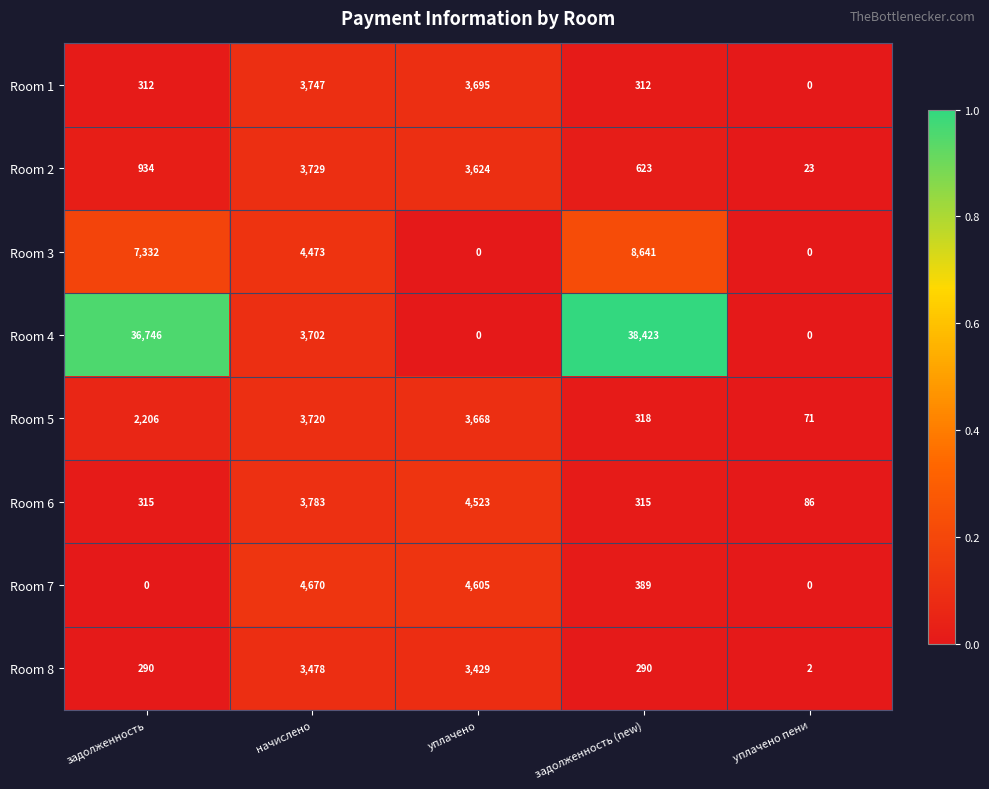

At how many categories does at least one series exceed 572?

4